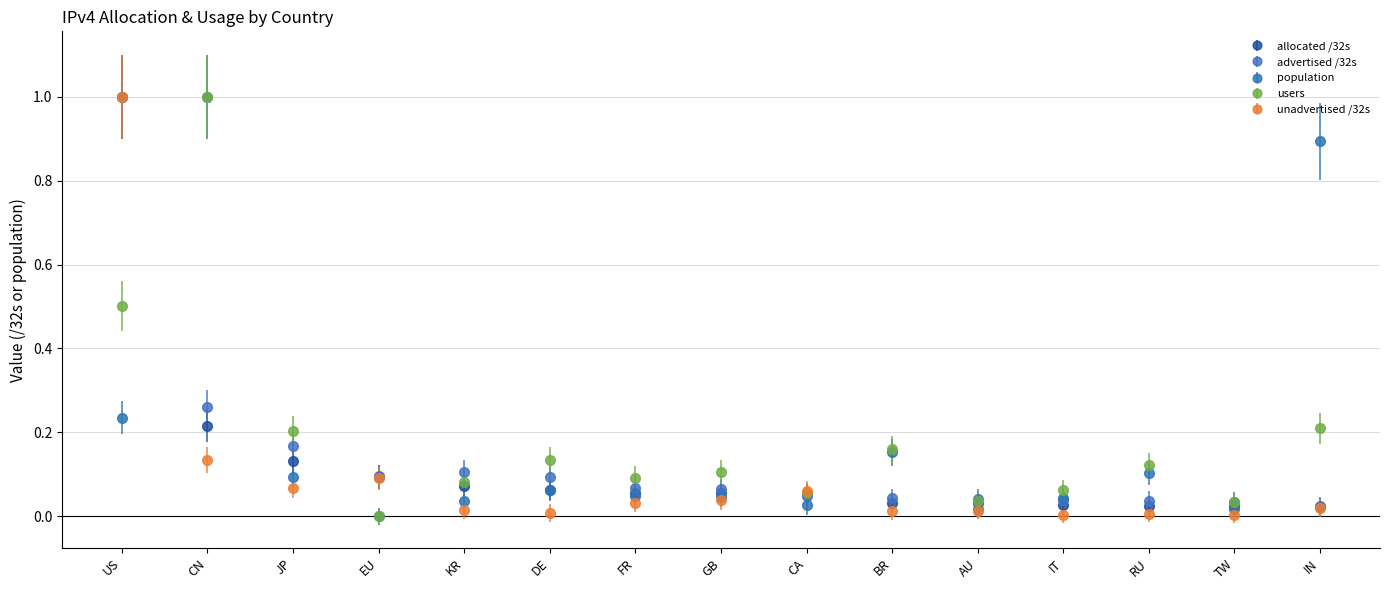

What position from the left is EU?

4